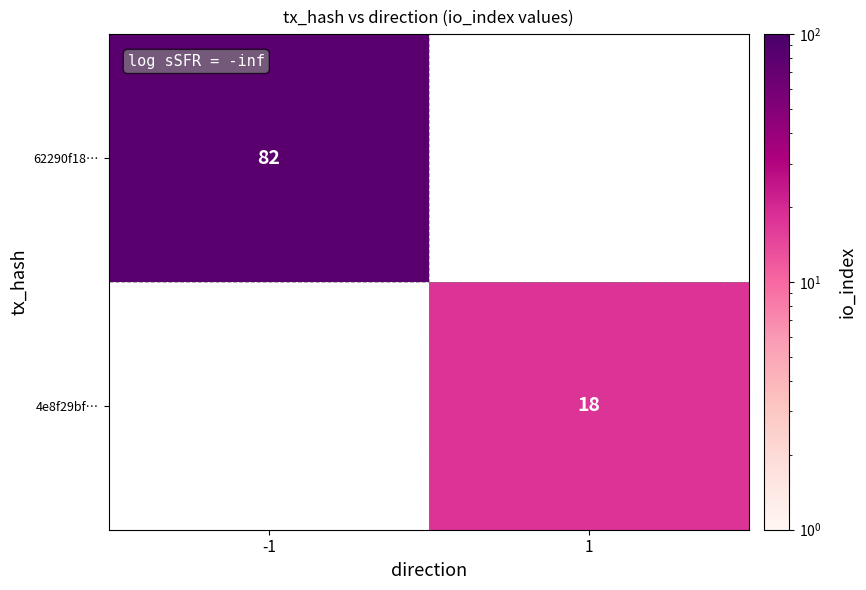

Is the value of 62290f18… at -1 greater than the value of 4e8f29bf… at 1?

Yes